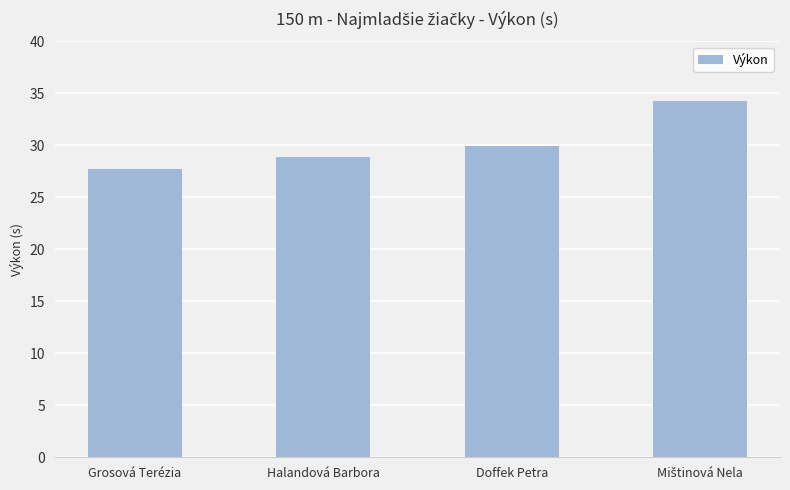

What is the minimum value shown in the chart?

27.7